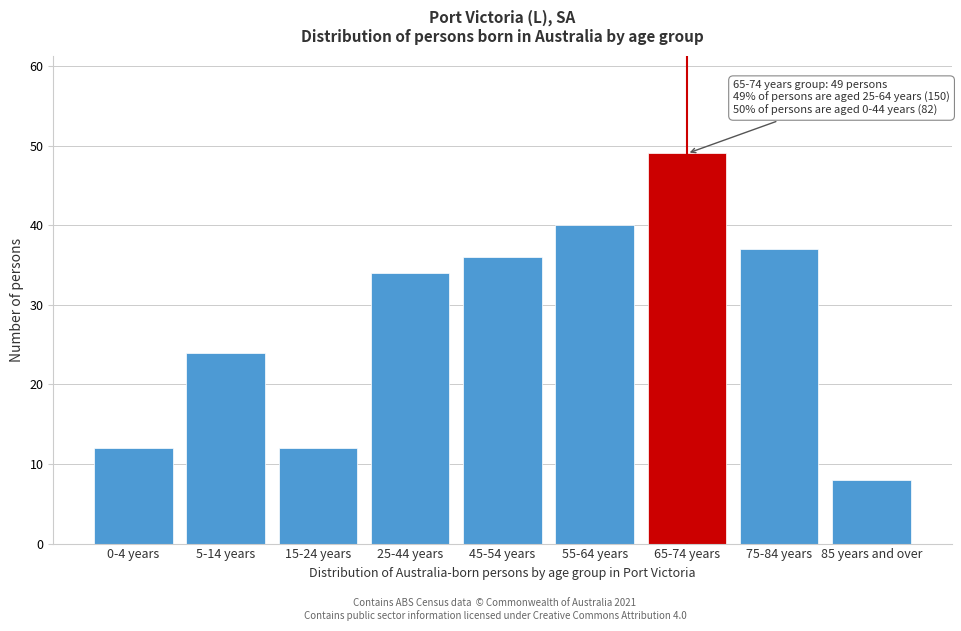

Reading right to left, transcribe all the data shown in this chart.

85 years and over=8	75-84 years=37	65-74 years=49	55-64 years=40	45-54 years=36	25-44 years=34	15-24 years=12	5-14 years=24	0-4 years=12